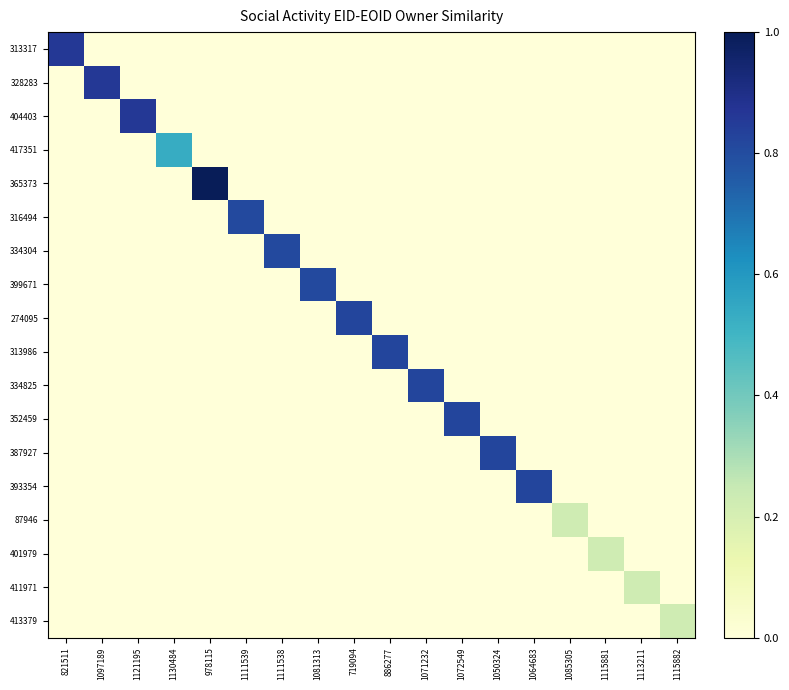

What is the maximum value shown in the chart?

1.0